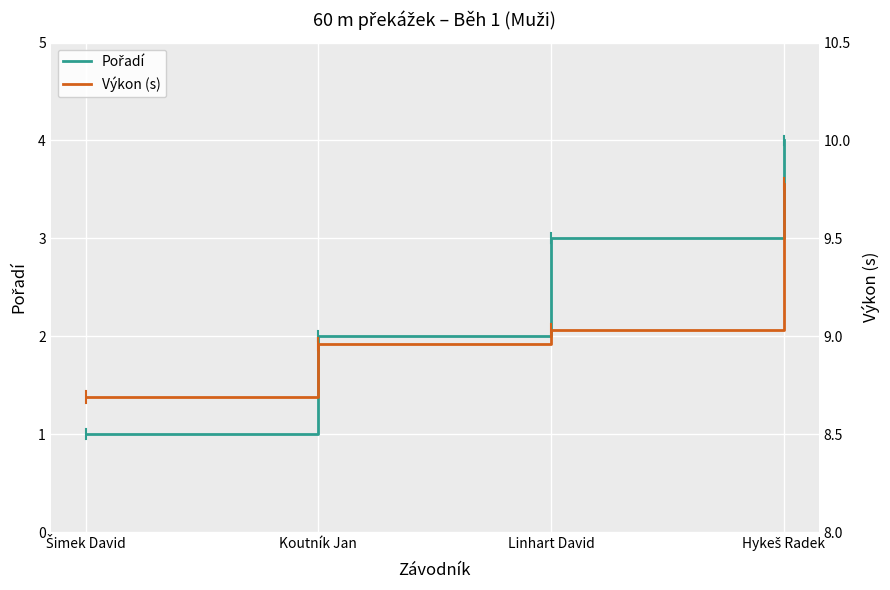

Which series has the largest total across all categories?

Výkon (s)